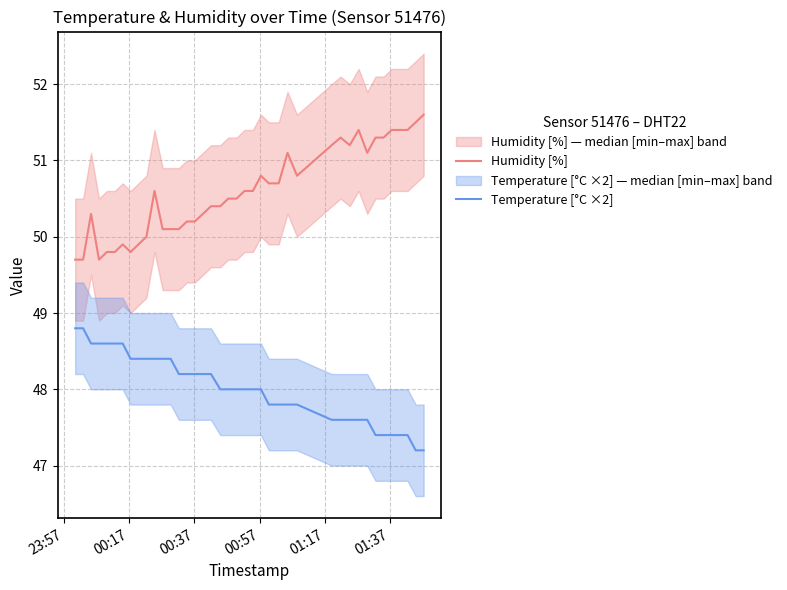

True or false: Humidity [%] and Temperature [°C ×2] cross at least once.

False